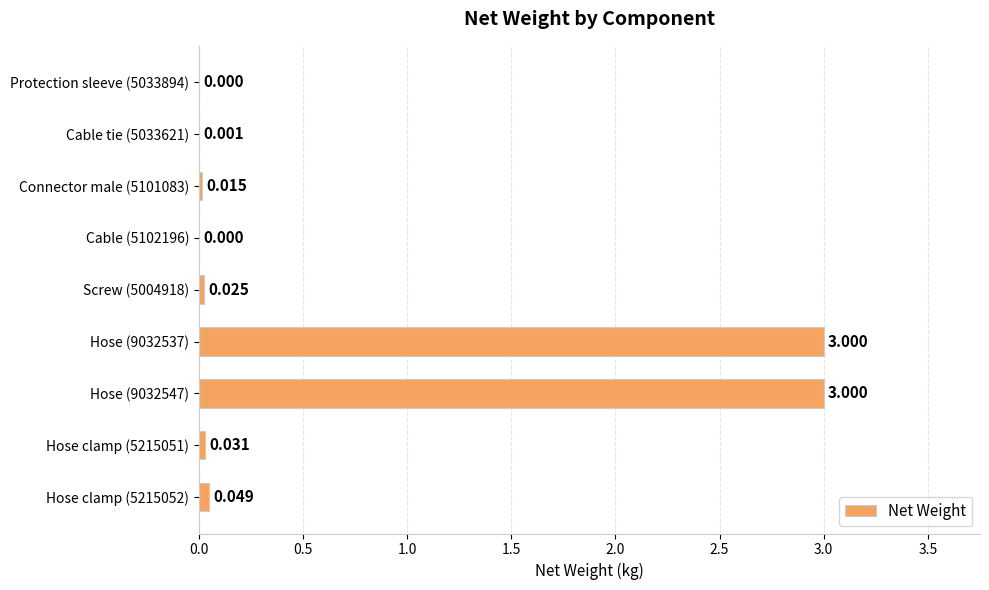

How many values exceed 0?

7